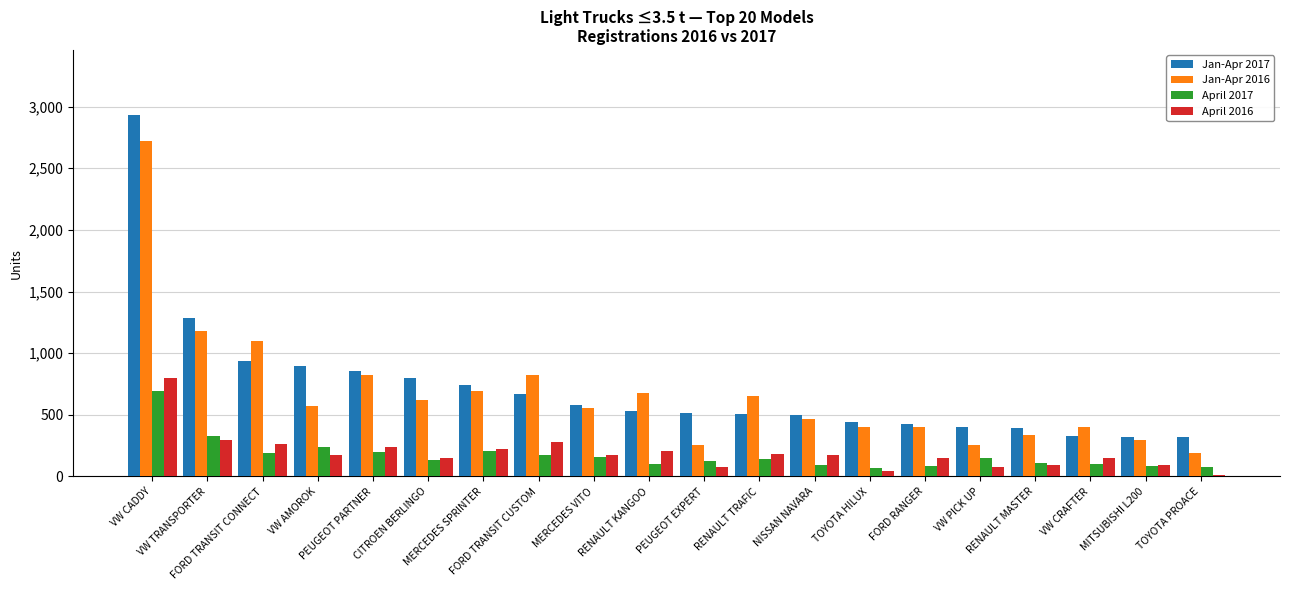

Which series has the widest spread of values?

Jan-Apr 2017